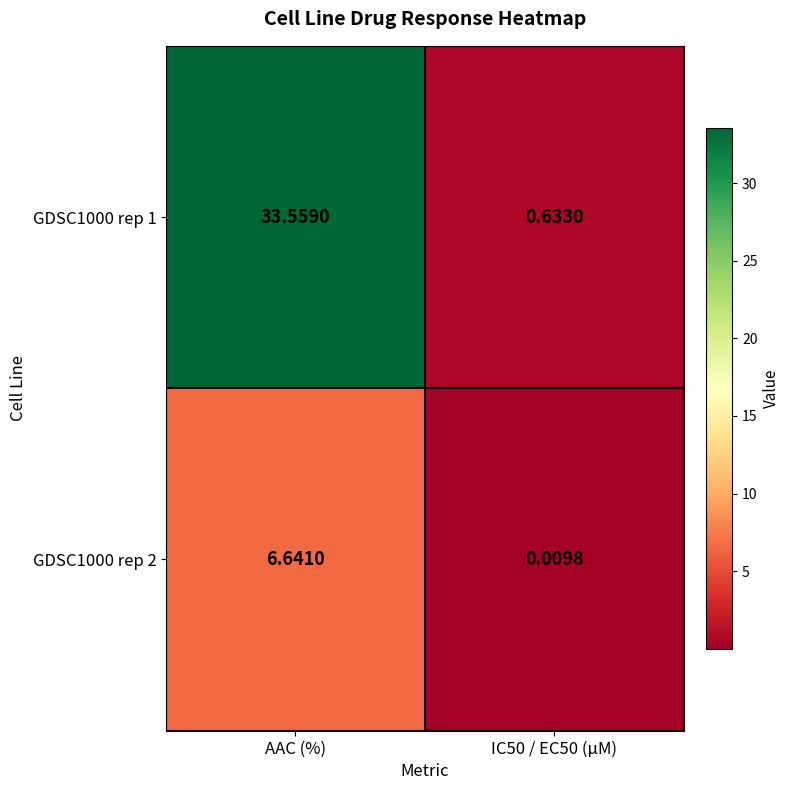

At which label does GDSC1000 rep 1 first exceed 33?

AAC (%)